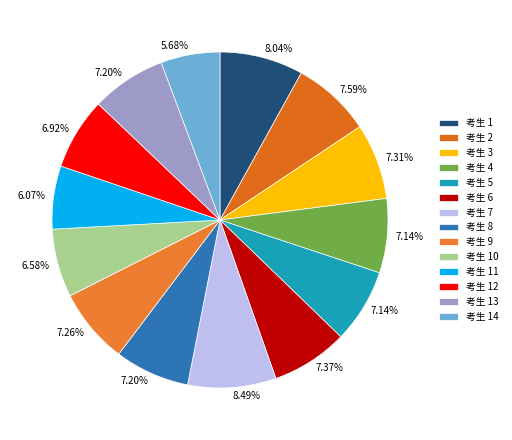

Rank the categories by value from highest to lowest.

7, 1, 2, 6, 3, 9, 8, 13, 4, 5, 12, 10, 11, 14